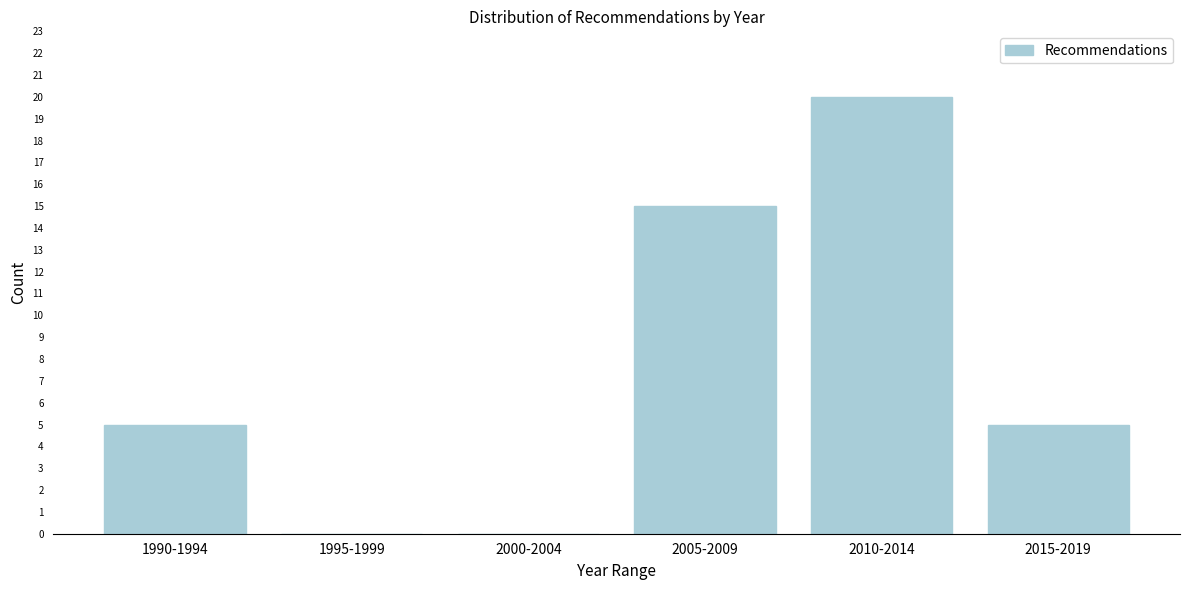

Reading left to right, what are all the values shown in this chart?

1990-1994=5	1995-1999=0	2000-2004=0	2005-2009=15	2010-2014=20	2015-2019=5